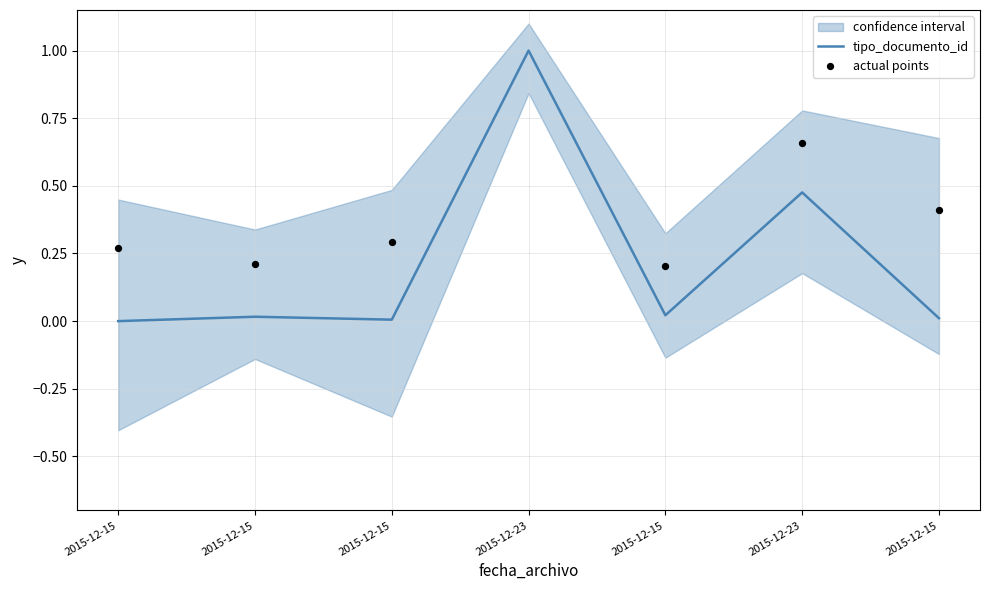

Which series has the largest total across all categories?

actual points